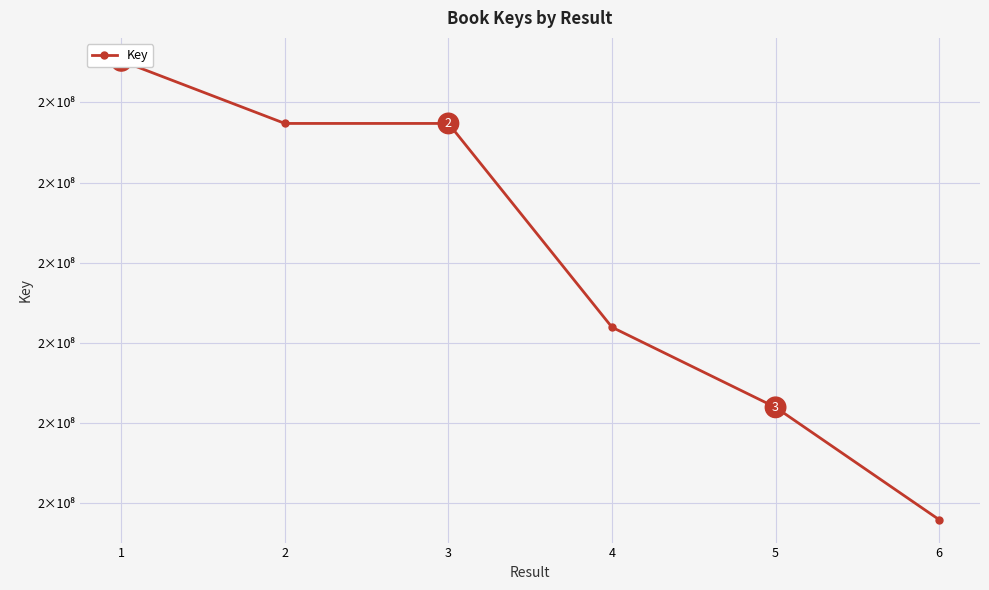

True or false: there are more than 1 points higher than both neighbors.

False